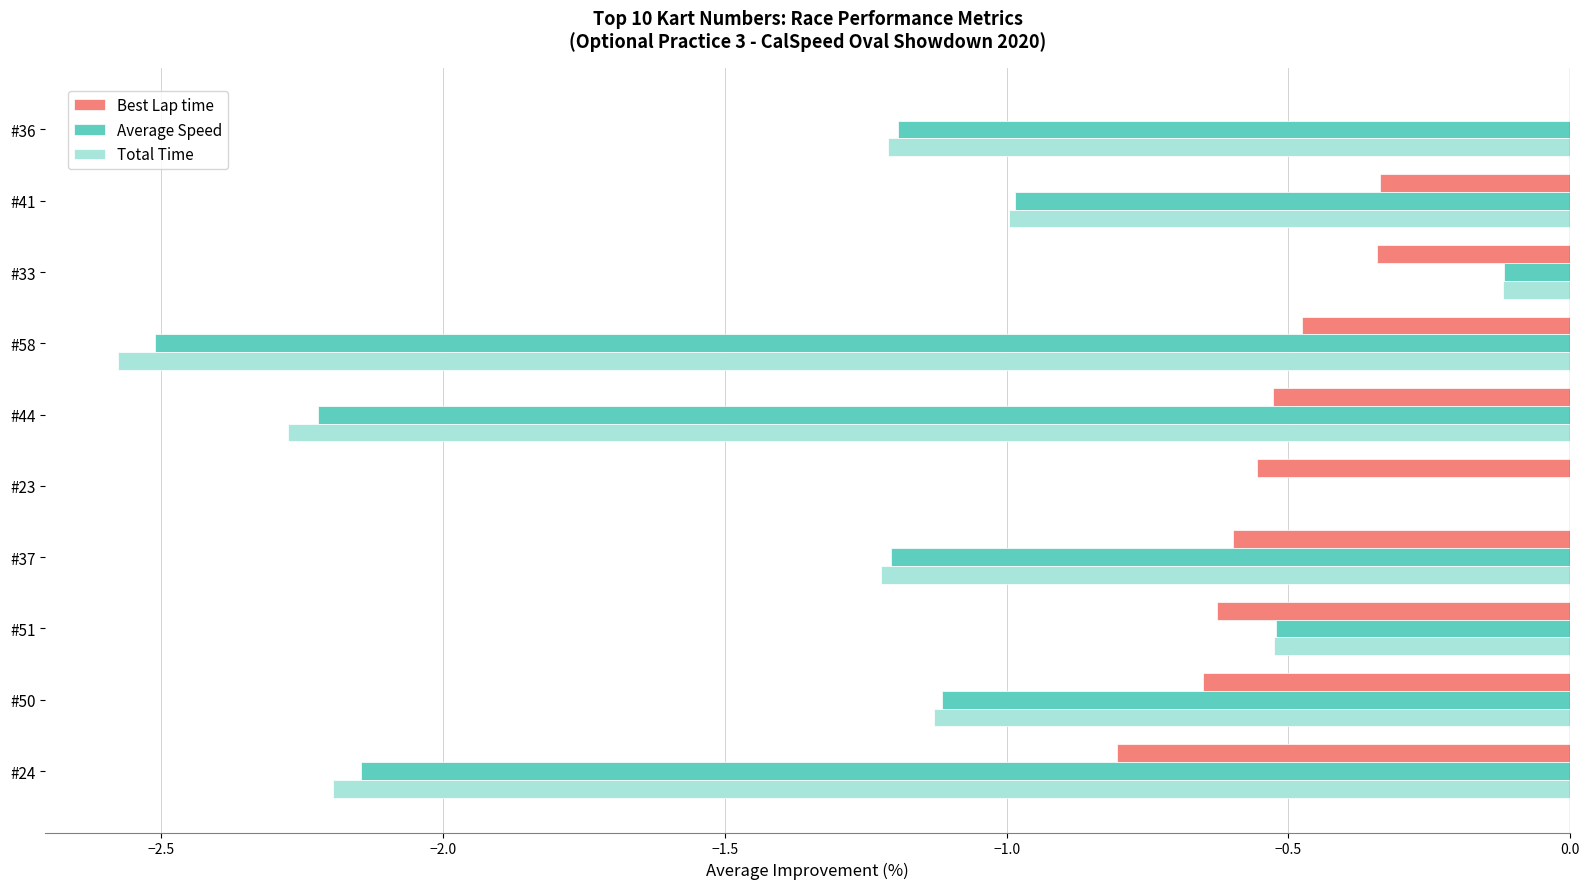

Between #58 and #44, which series saw the biggest shift?

Total Time